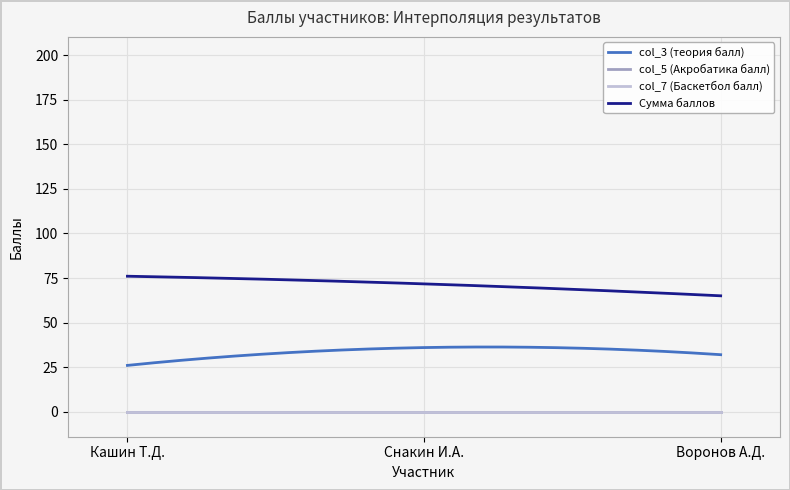

Is the value of col_7 (Баскетбол балл) at Снакин И.А. greater than the value of col_5 (Акробатика балл) at Снакин И.А.?

No